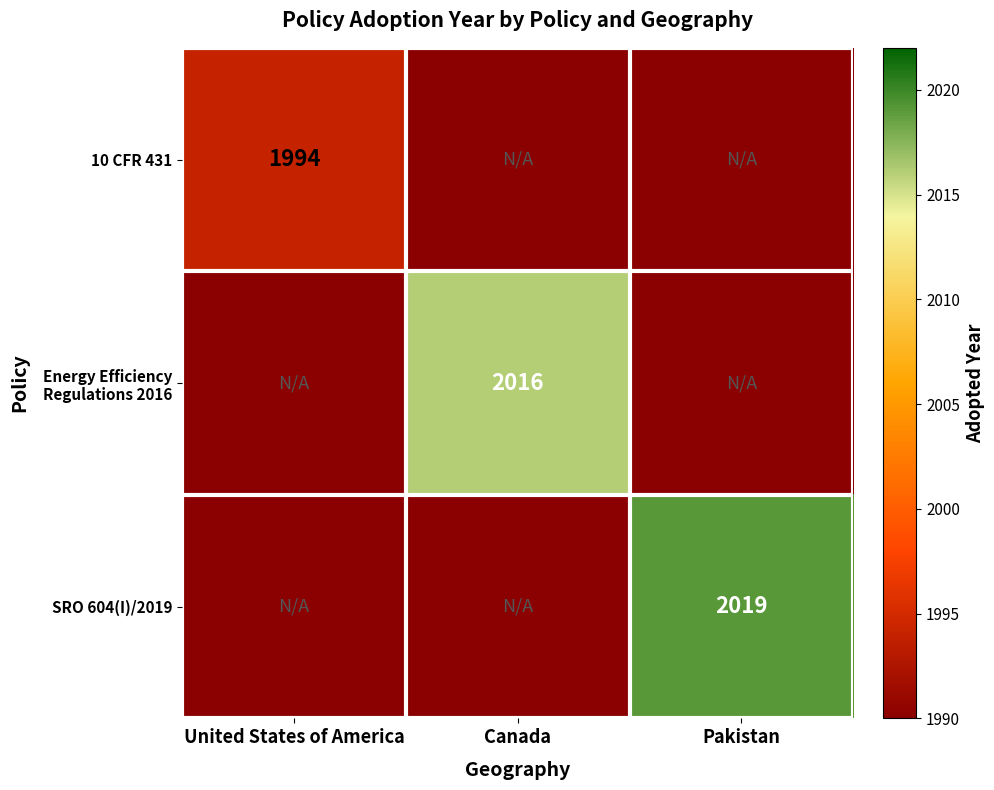

Is it true that 10 CFR 431 equals 559 at United States of America?

False